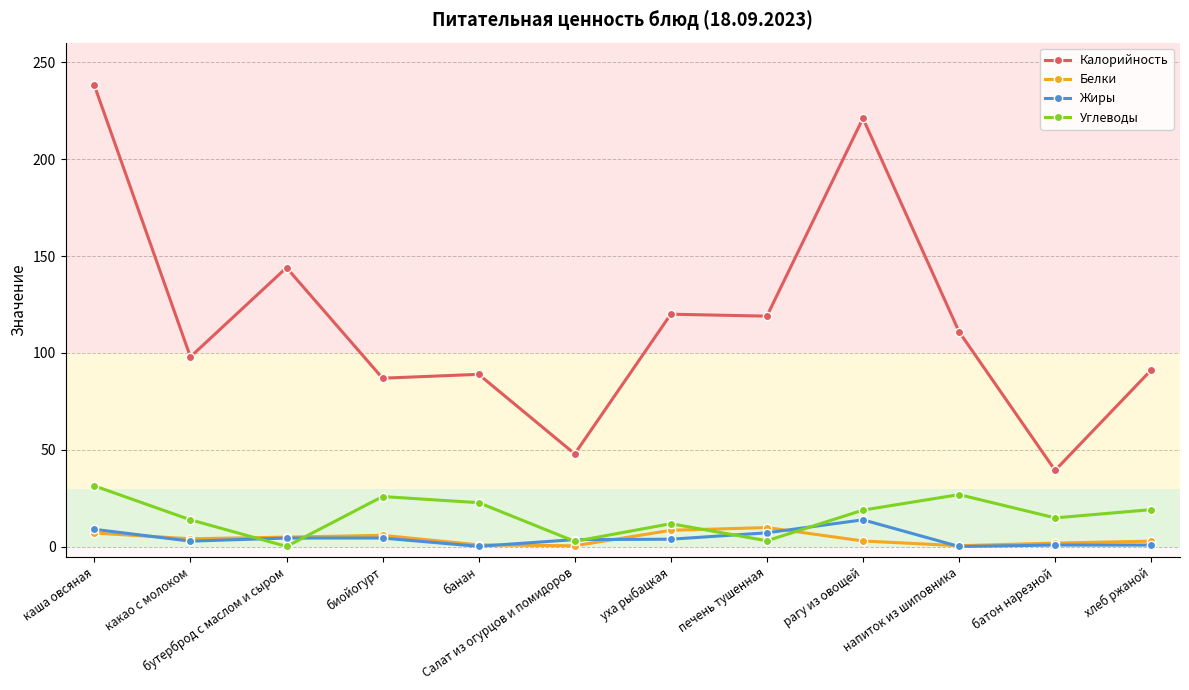

What position from the left is какао с молоком?

2